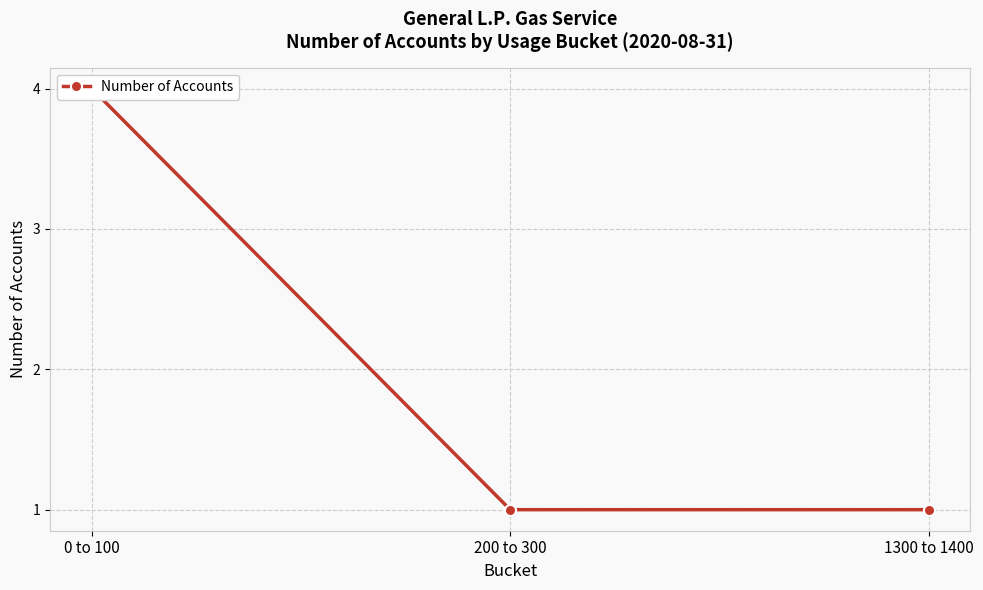

Is this an area chart (filled region under the line)?

No